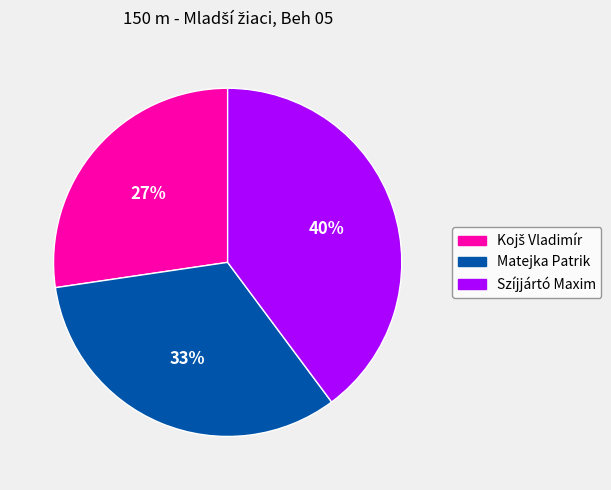

To the nearest percent, what percentage of the pie is Matejka Patrik?

33%